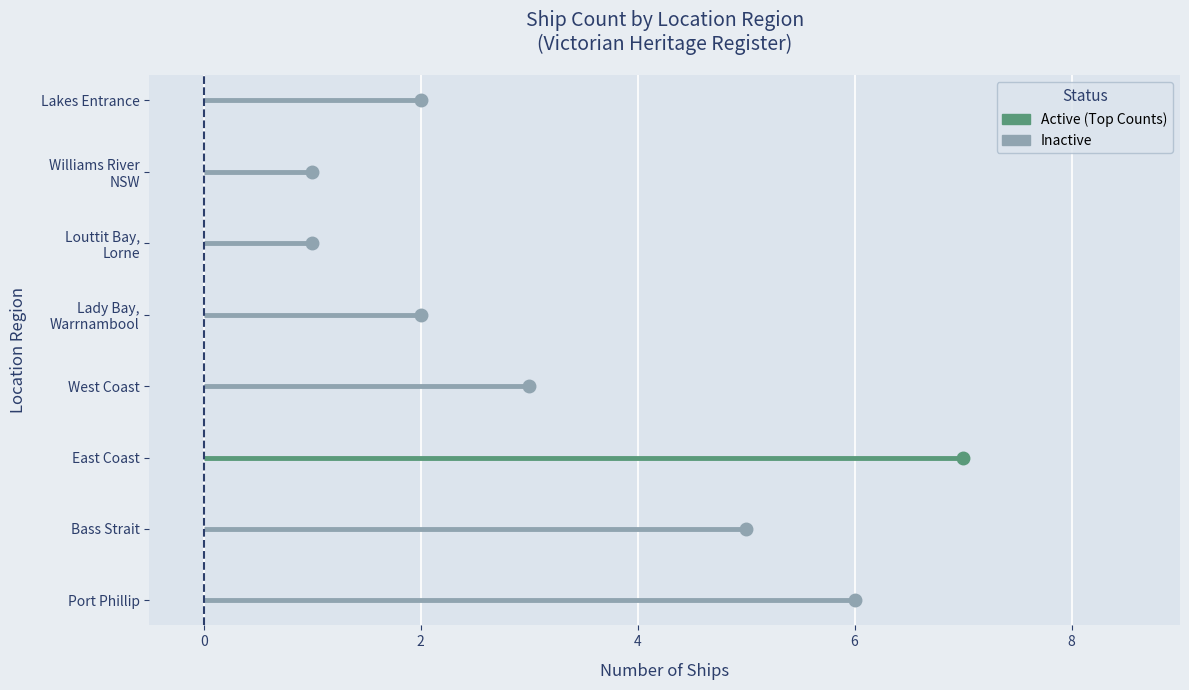

The value at West Coast is 3. True or false?

True